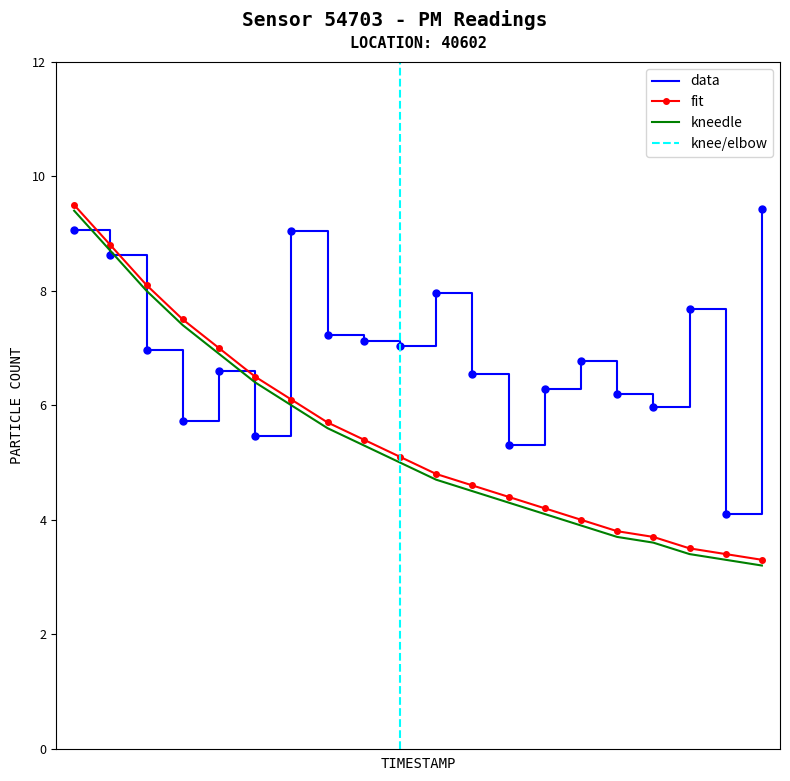

Which series ends up on top after the final intersection of data and fit?

data